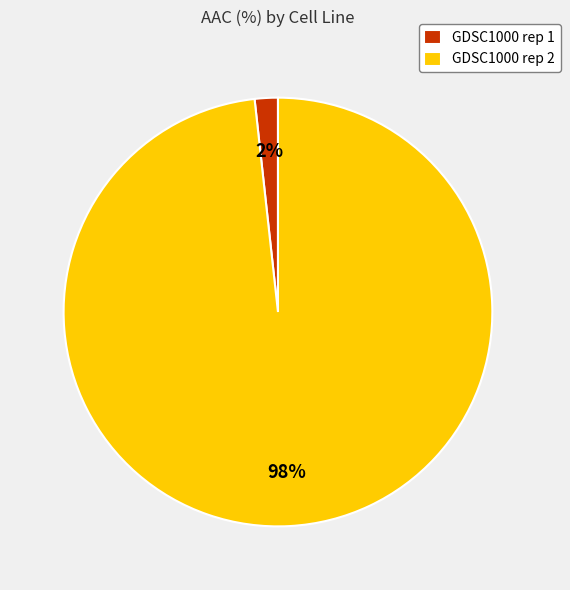

Rank the categories by value from lowest to highest.

GDSC1000 rep 1, GDSC1000 rep 2